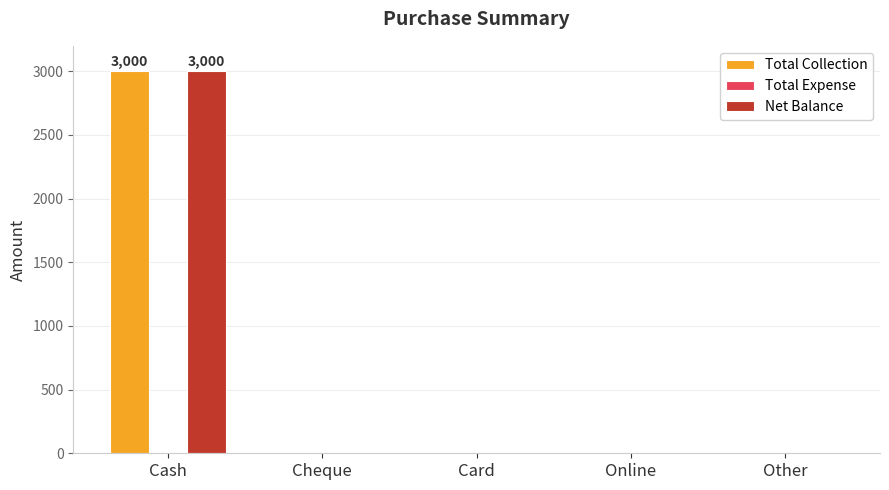

Is it true that Net Balance equals 2054 at Online?

False